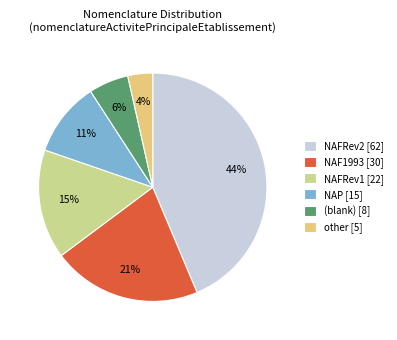

To the nearest percent, what is the average slice percentage?

17%